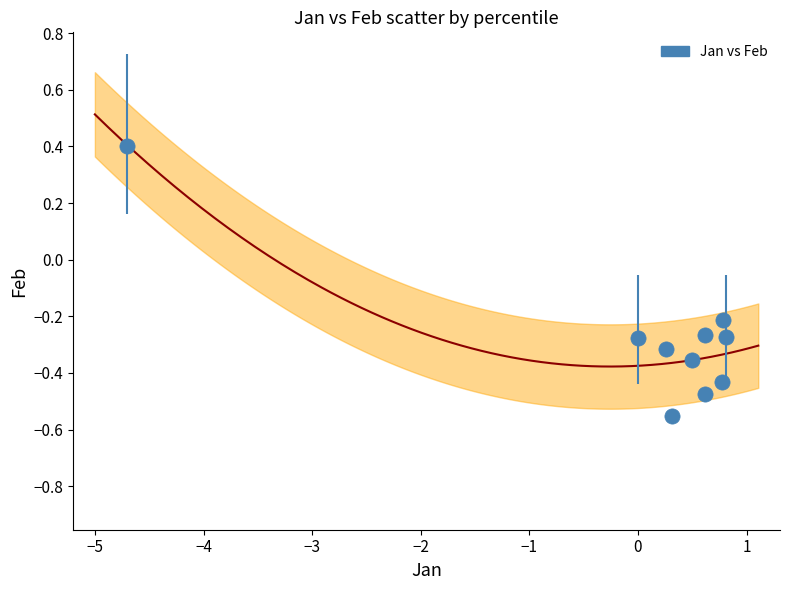

What is the range of Y values (max minus min)?

1.0